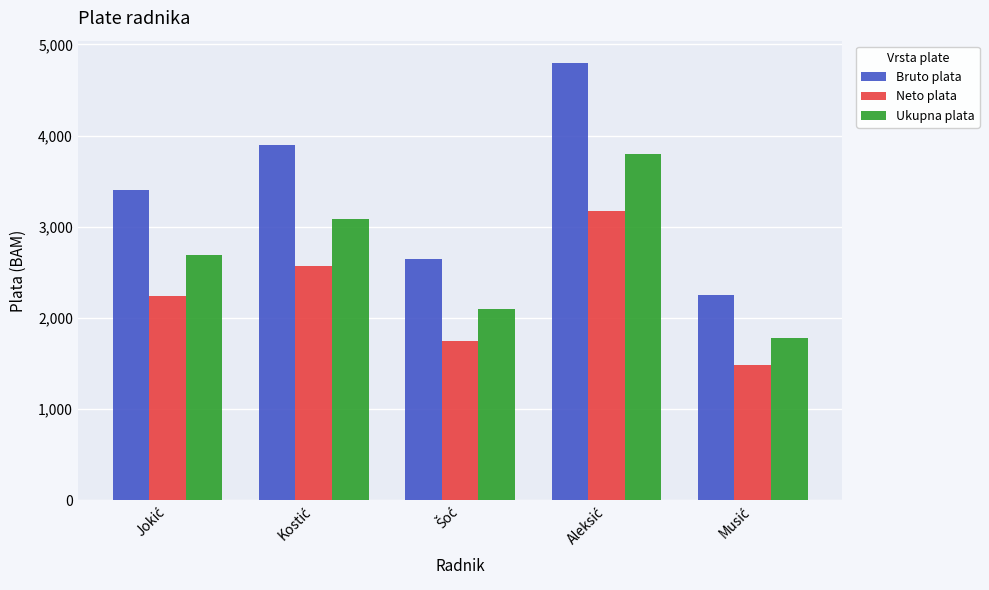

What is the minimum value shown in the chart?

1485.0